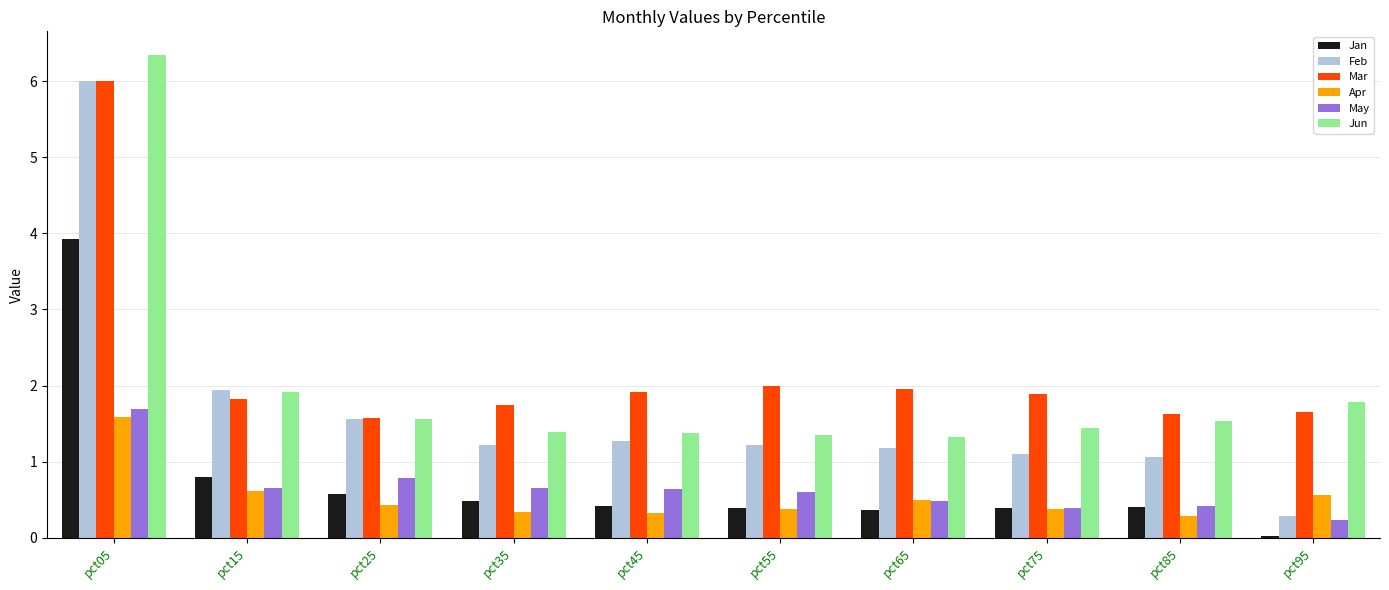

What is the sum of all Feb values?

16.8